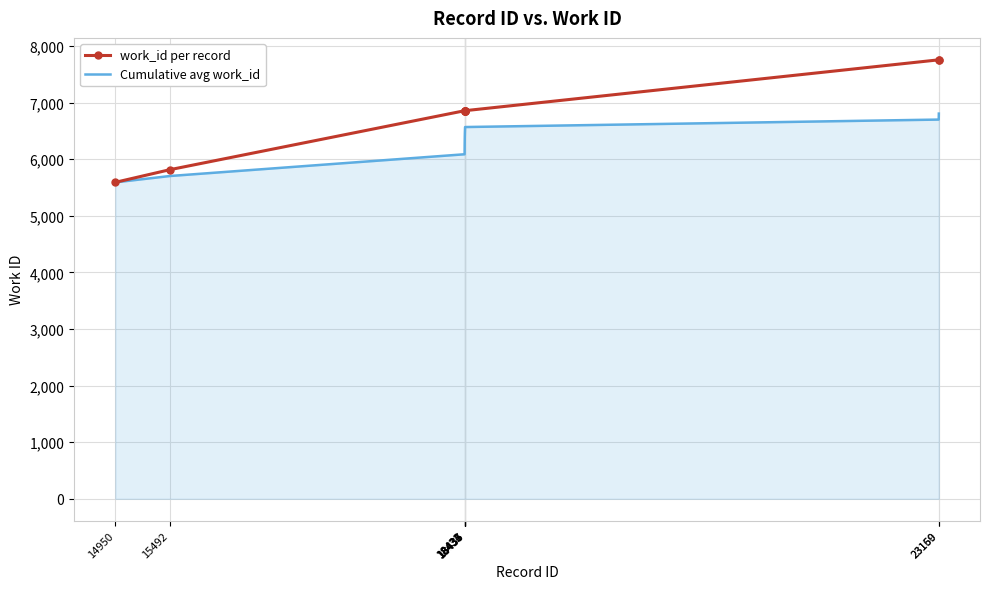

What is the minimum value shown in the chart?

5590.0